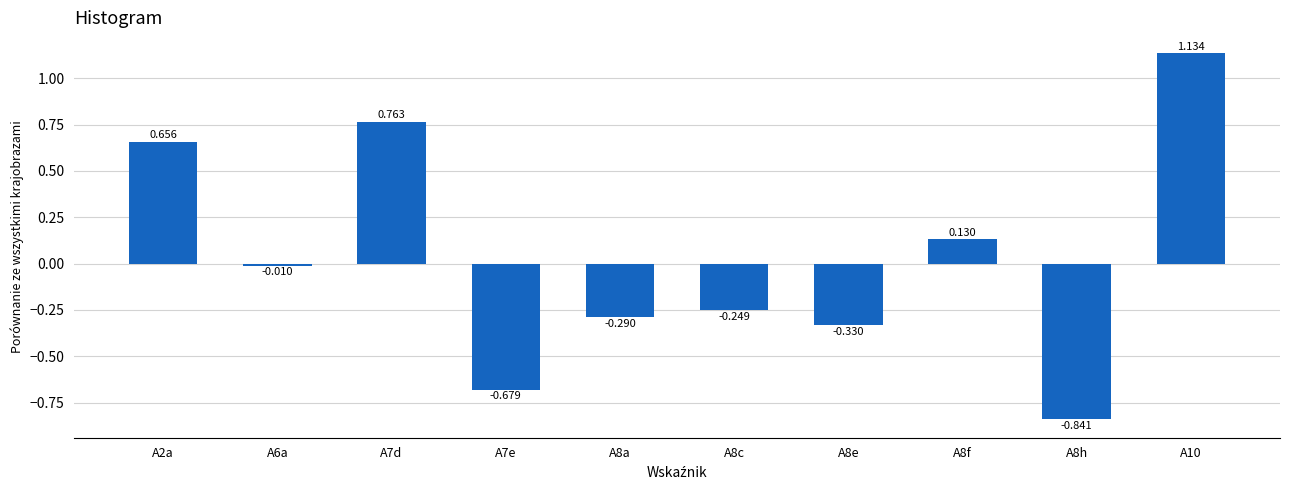

Reading right to left, list all the values displayed in this chart.

A10=1.1	A8h=-0.8	A8f=0.1	A8e=-0.3	A8c=-0.2	A8a=-0.3	A7e=-0.7	A7d=0.8	A6a=-0.0	A2a=0.7